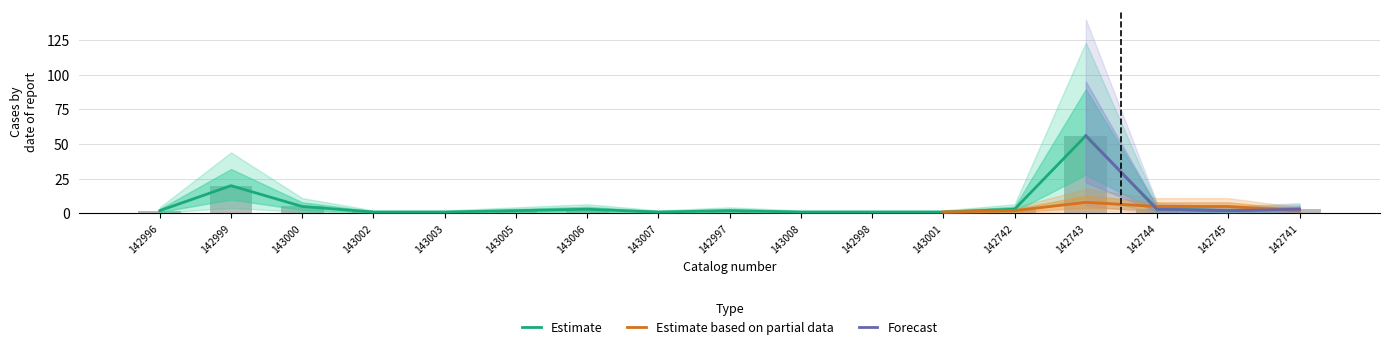

Between 143005 and 143000, which is larger?

143000